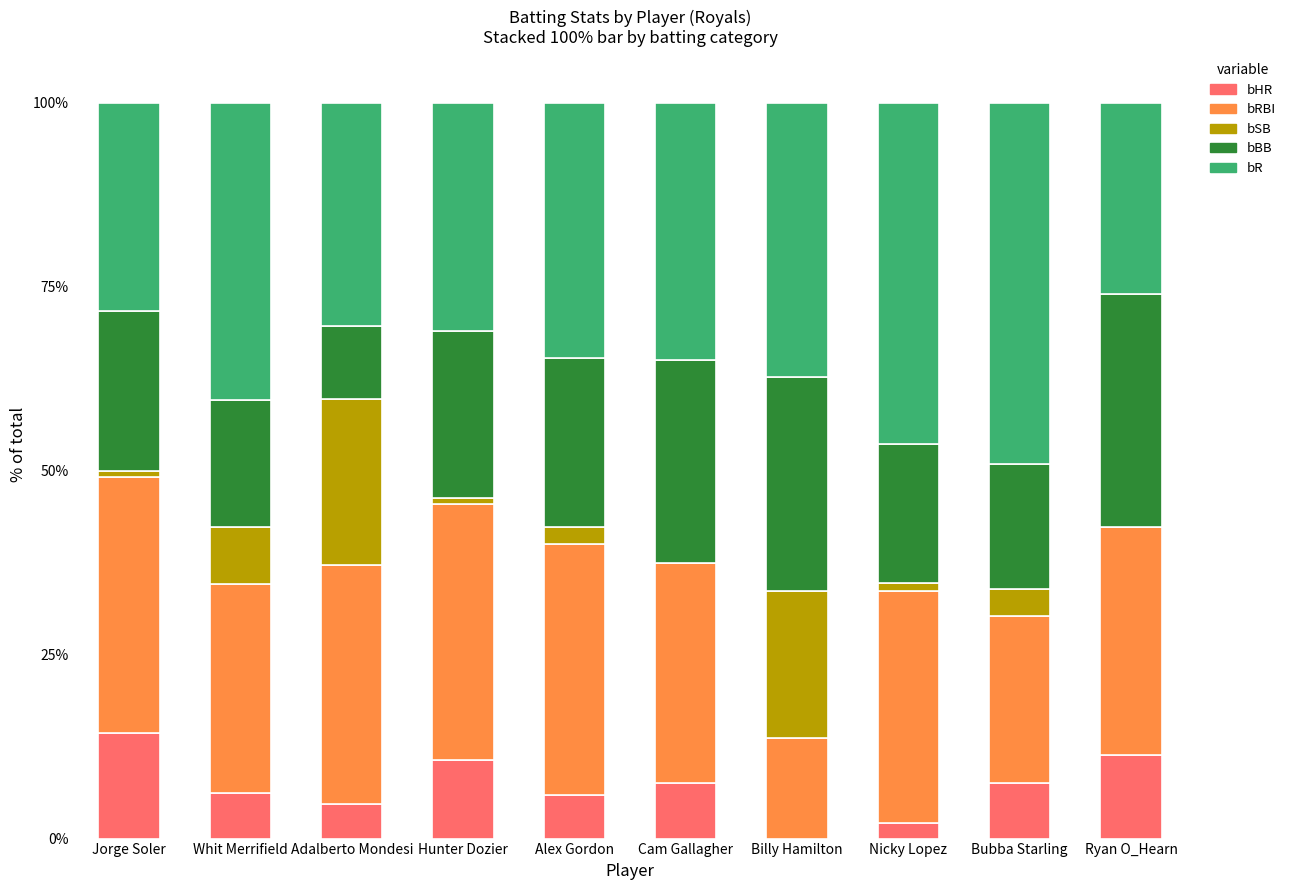

Which category has the highest value in the bHR series?

Jorge Soler